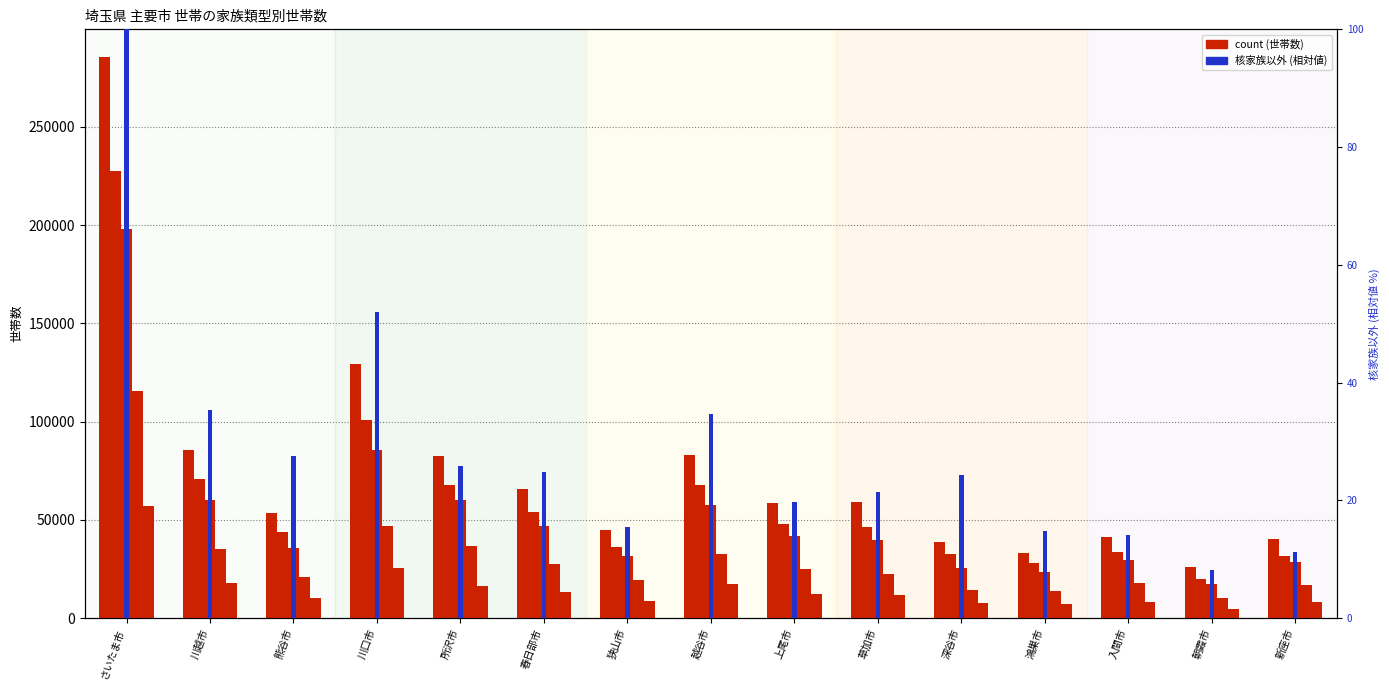

How many data points does each series have?

15